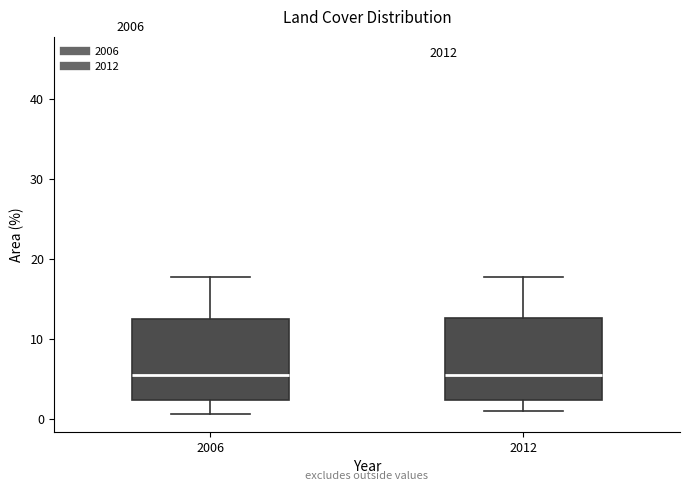

Where is the upper edge of the box at x = 2006 on the y-axis? The values are not printed on the chart, so give them approximately, as read against the axis.

13